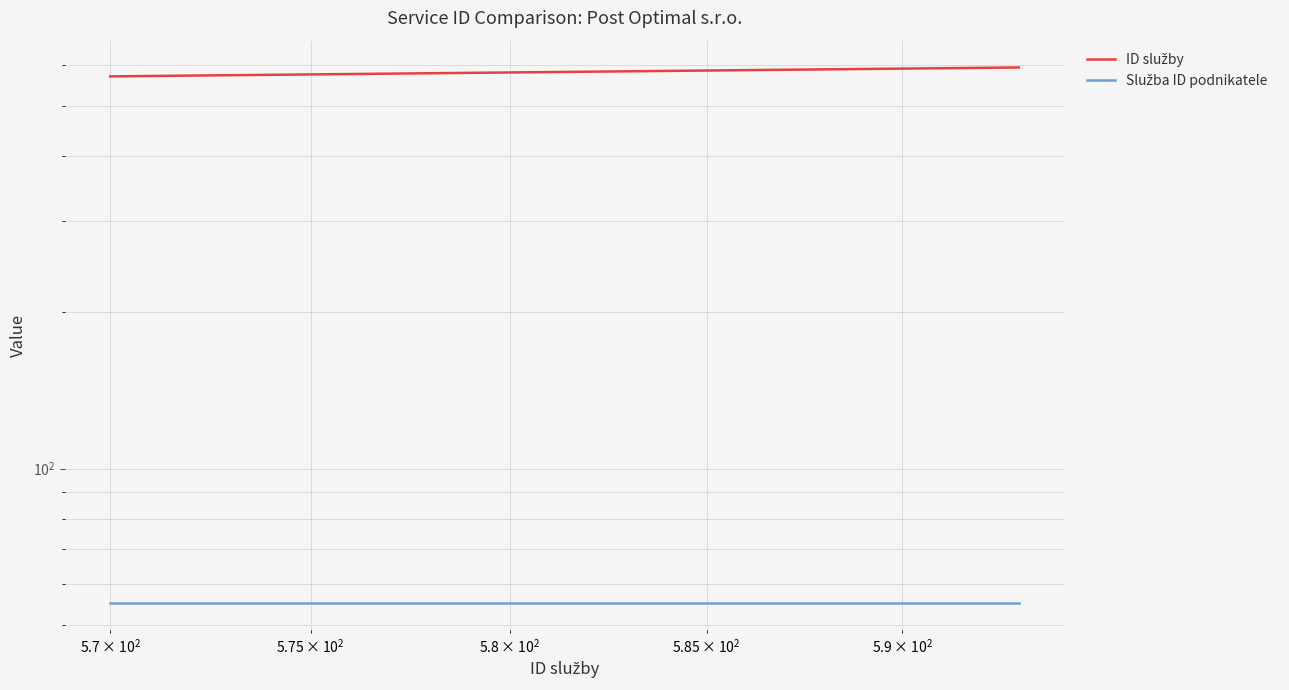

True or false: Služba ID podnikatele has more than 0 interior local peaks.

False